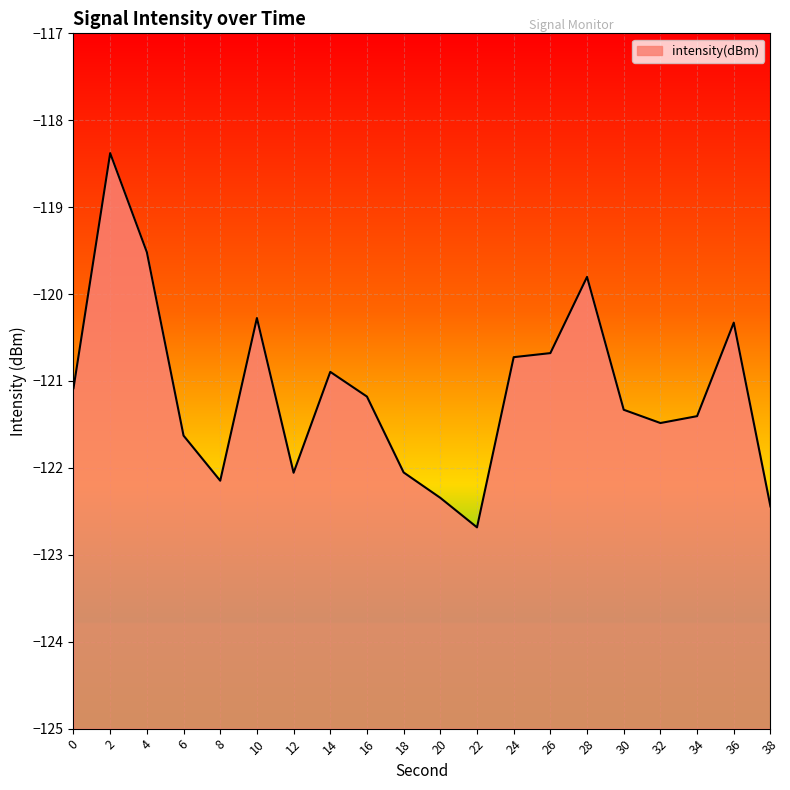

True or false: the data shows -122.3 at 20.

True